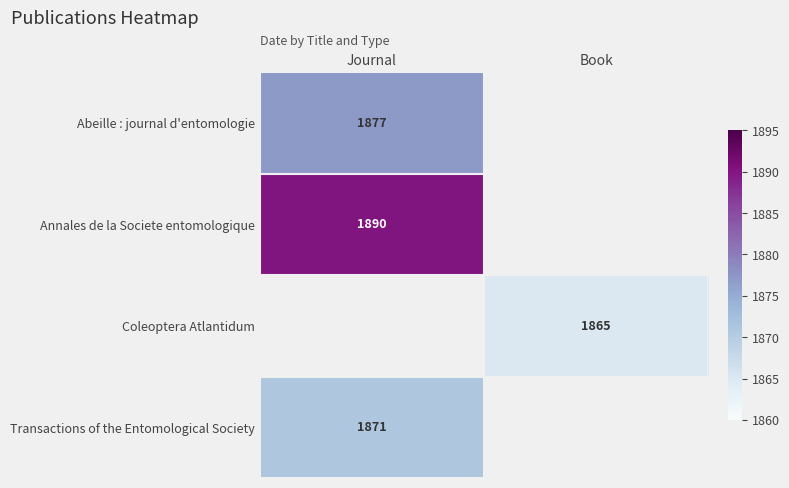

True or false: Transactions of the Entomological Society has a value of 1871 at Journal.

True